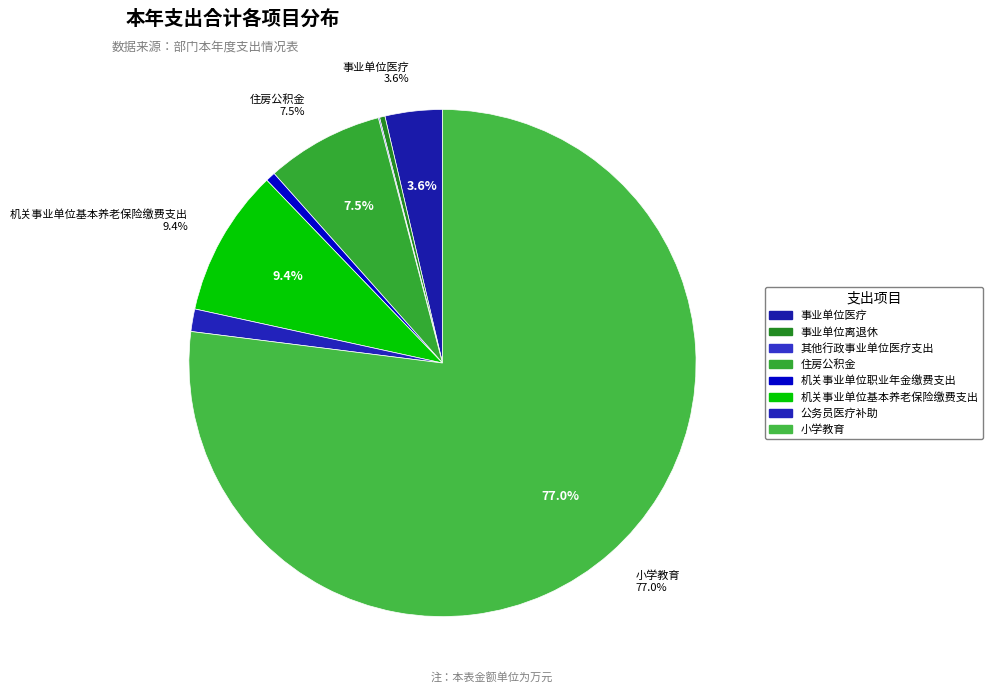

Between 小学教育 and 住房公积金, which is larger?

小学教育